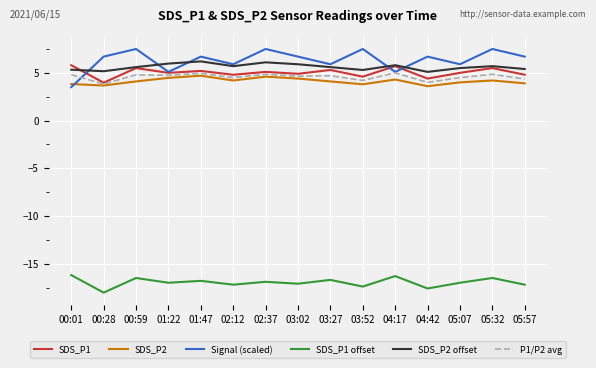

At how many categories does at least one series exceed 0?

15